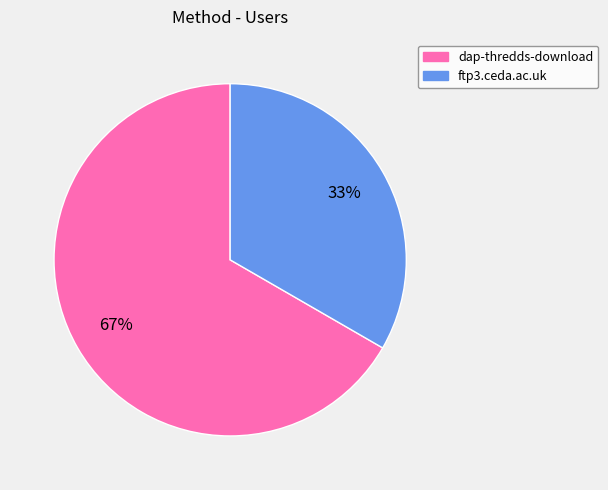

True or false: dap-thredds-download accounts for 67% of the total.

True